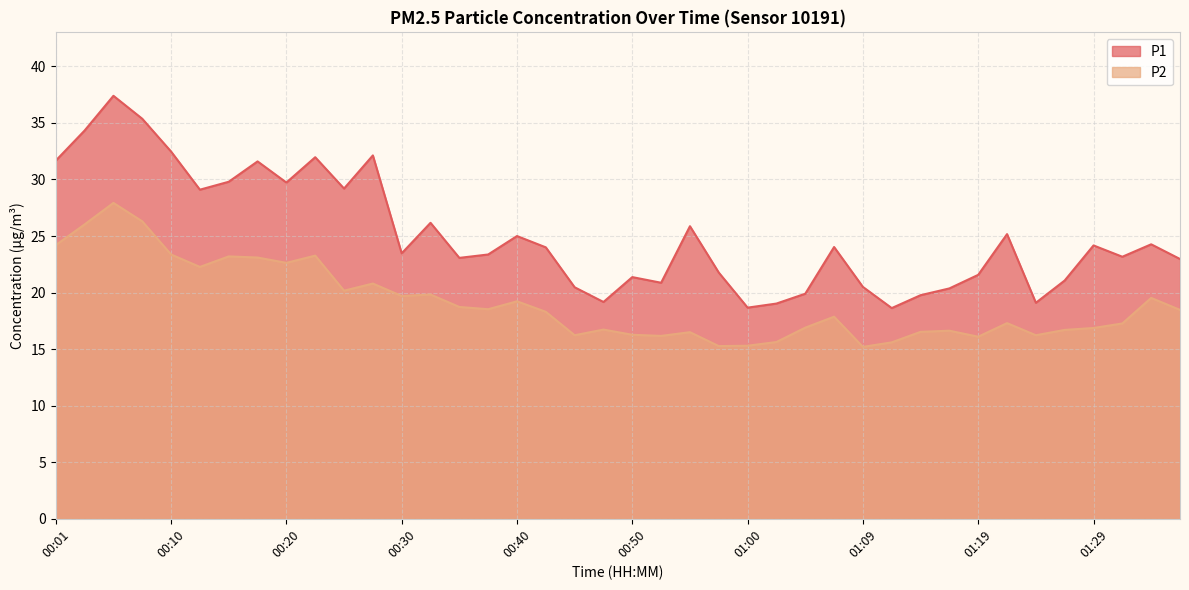

Rank the series by their maximum value, from lowest to highest.

P2, P1